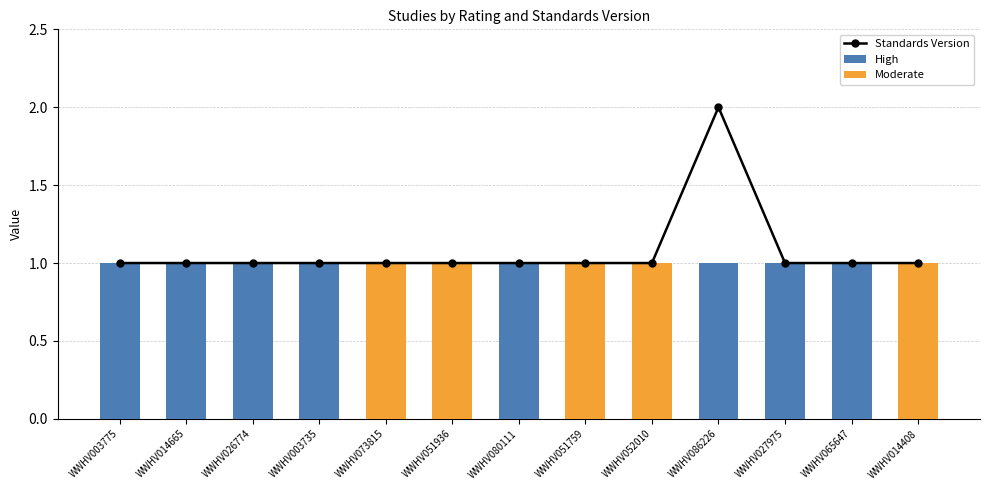

What is the greatest value displayed?

2